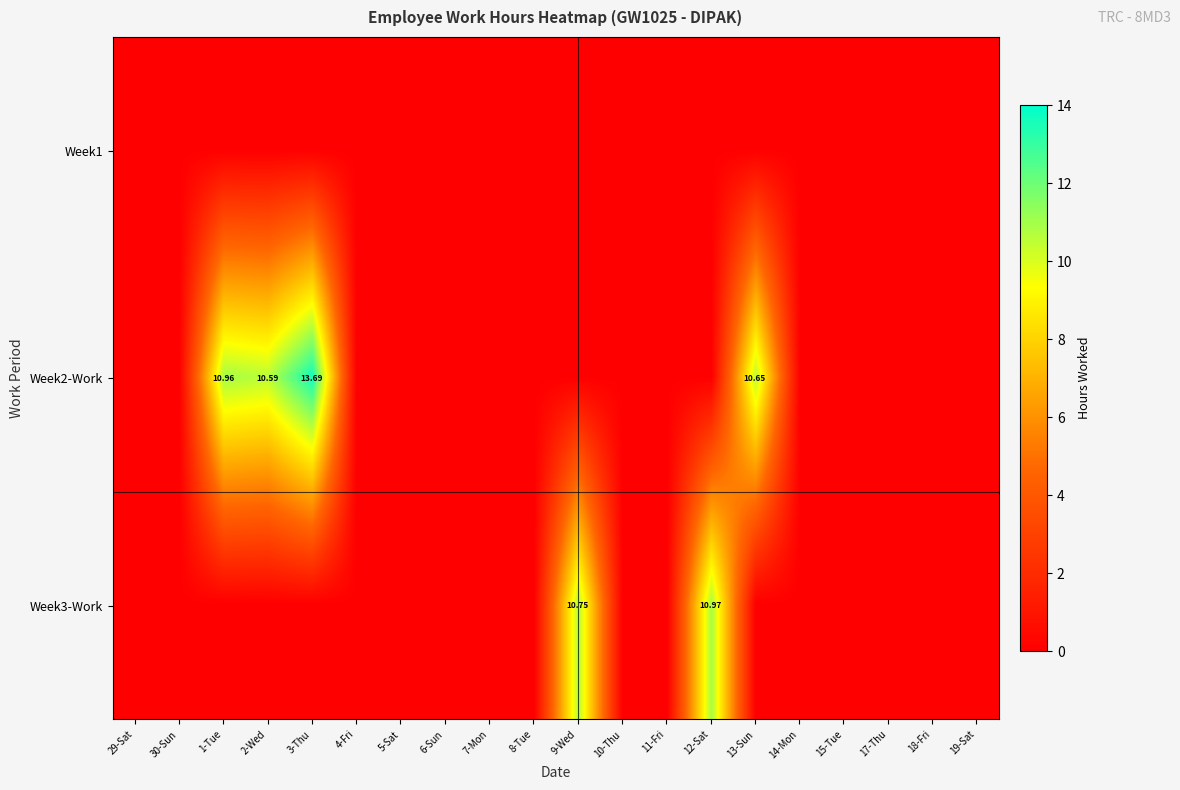

At how many categories does at least one series exceed 4?

6